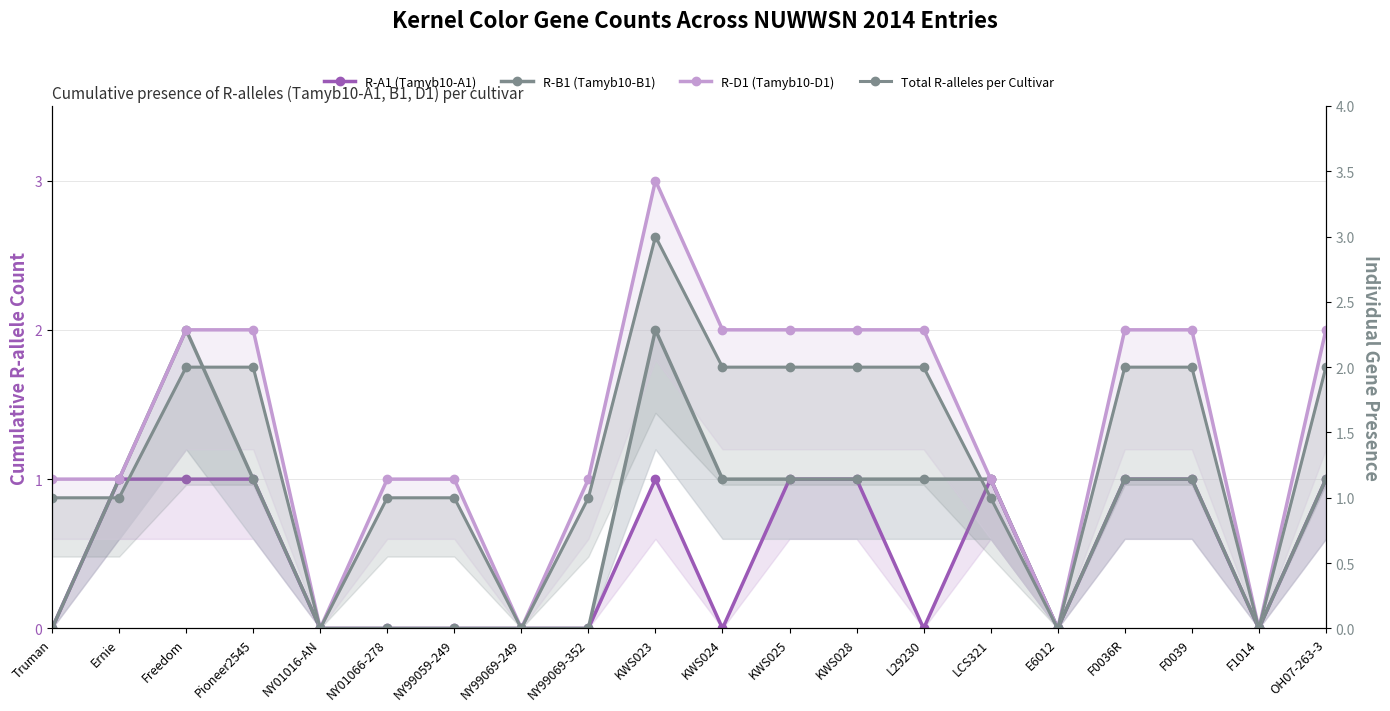

How many data points in R-D1 (Tamyb10-D1) are less than 2?

10